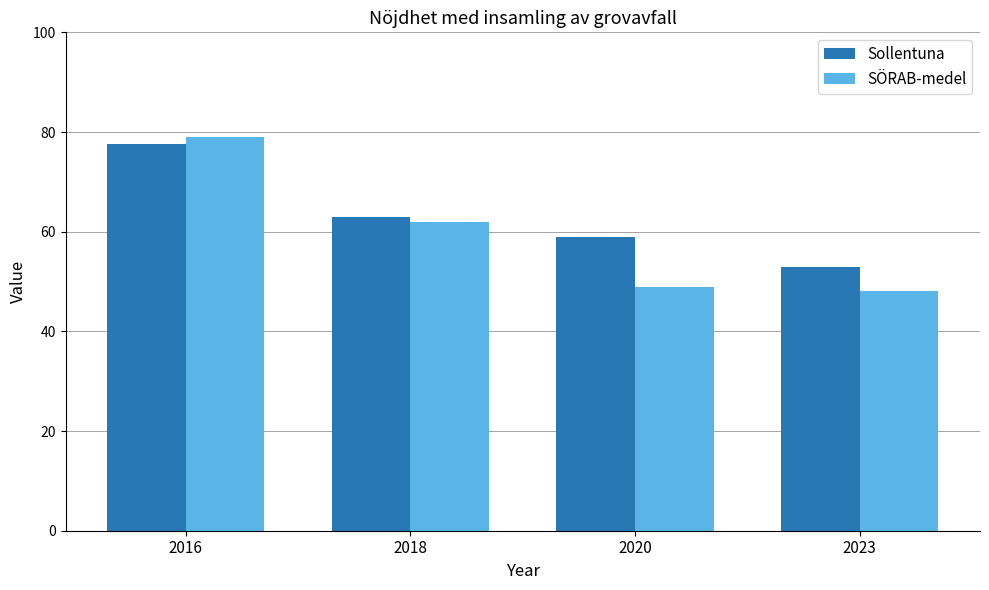

True or false: Sollentuna has a value of 32.1 at 2016.

False